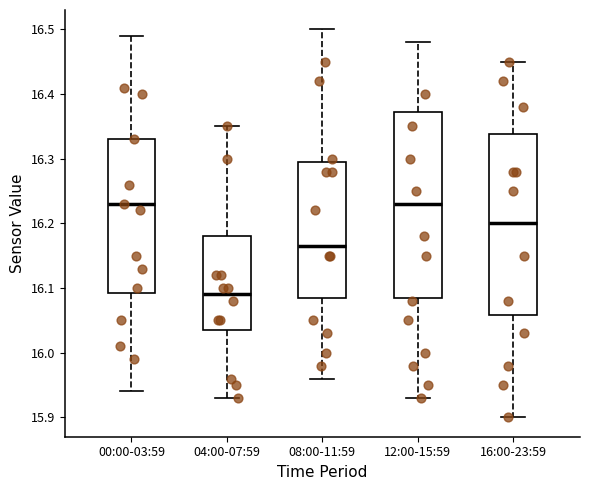

Reading left to right, read every box against the y-axis: the position of its median line, the range the box covers, and the ends of its whiskers. The values are not printed on the chart, so give them approximately, as read against the axis.

00:00-03:59: median 16.23, box 16.09 to 16.33, whiskers 15.94 to 16.49
04:00-07:59: median 16.09, box 16.04 to 16.18, whiskers 15.93 to 16.35
08:00-11:59: median 16.17, box 16.09 to 16.30, whiskers 15.96 to 16.50
12:00-15:59: median 16.23, box 16.09 to 16.37, whiskers 15.93 to 16.48
16:00-23:59: median 16.20, box 16.06 to 16.34, whiskers 15.90 to 16.45